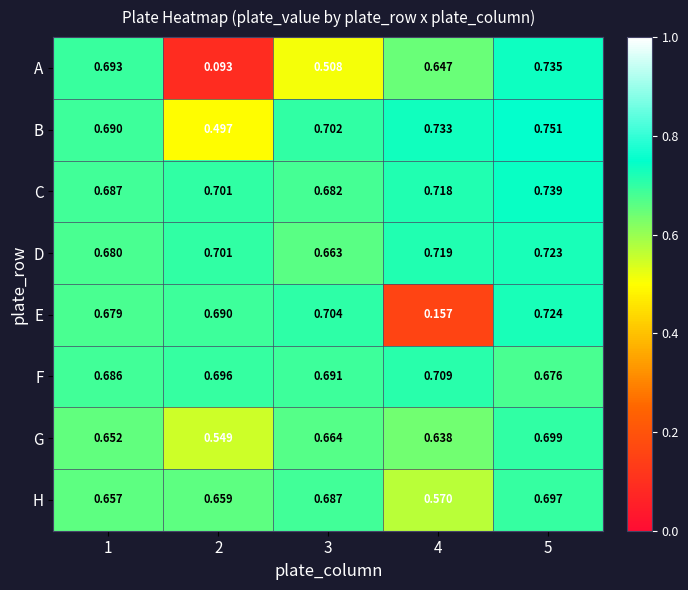

Which series has the largest total across all categories?

C